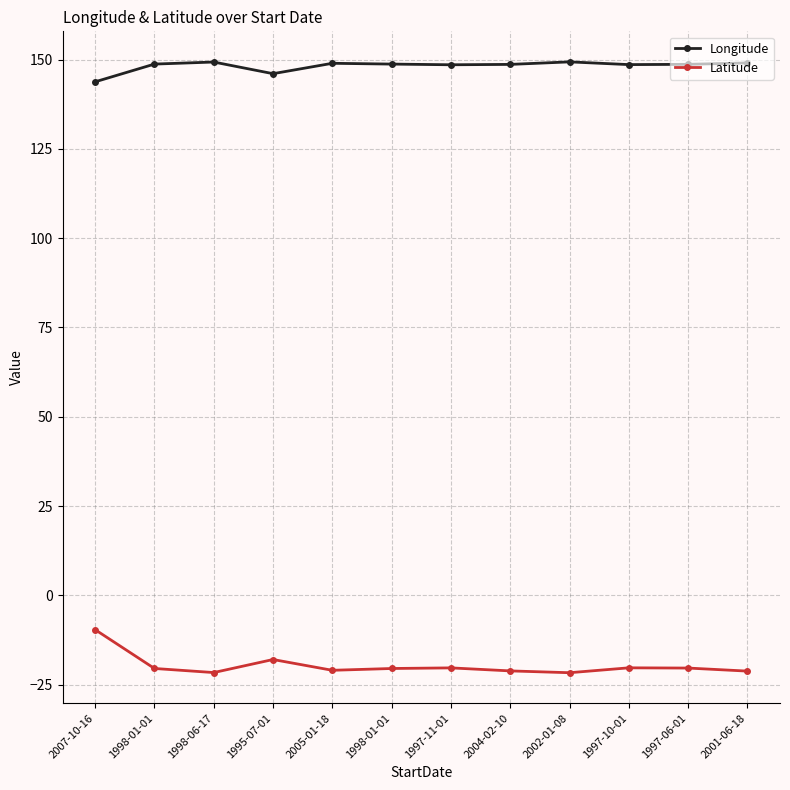

Does the chart have visible grid lines?

Yes